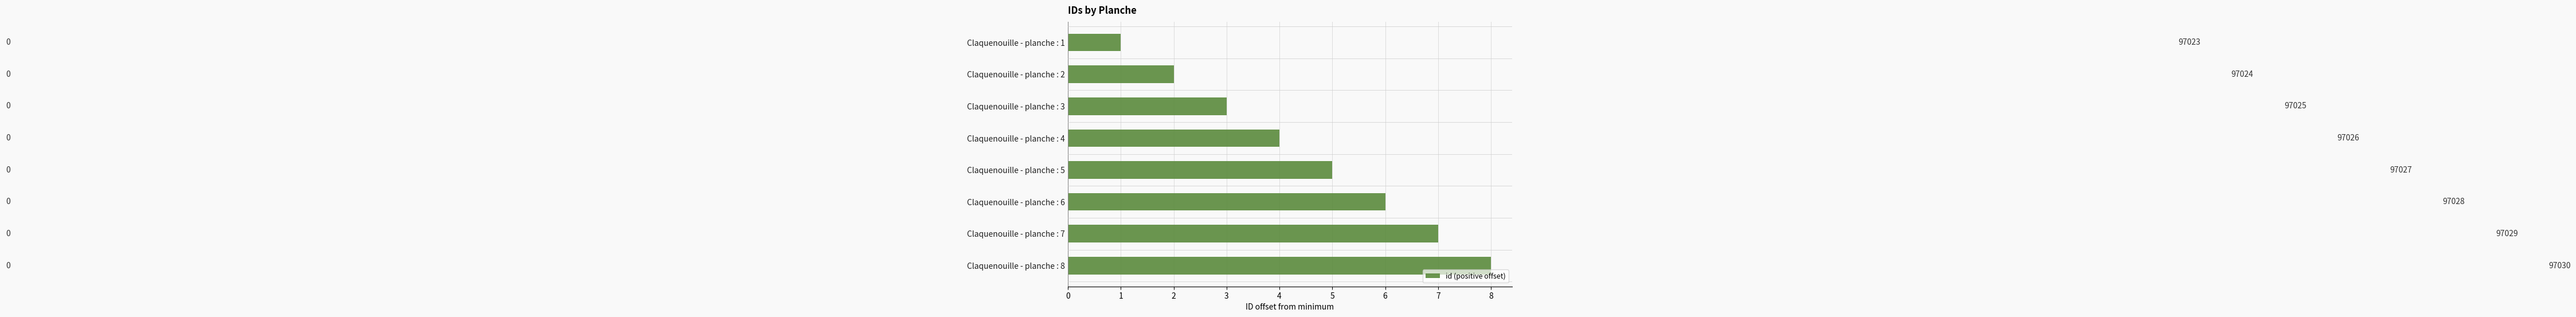

How many bars are there in total?

8